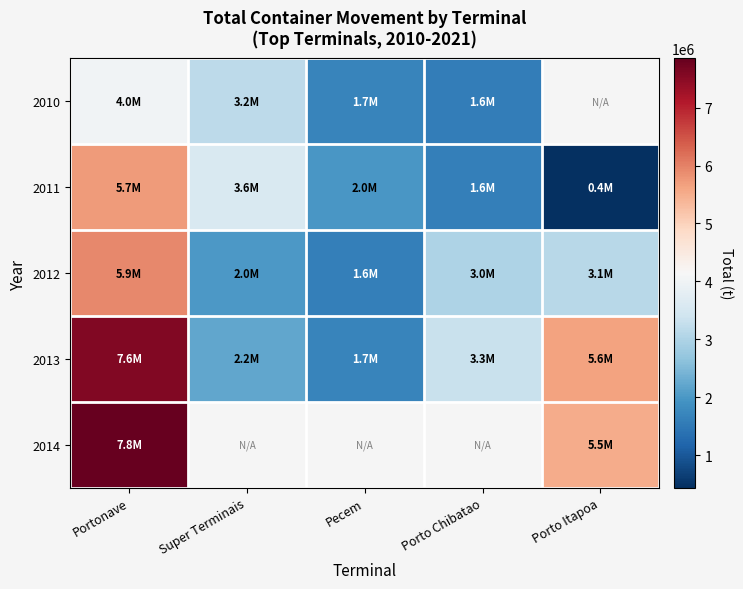

Which series has the largest range (max minus min)?

2013